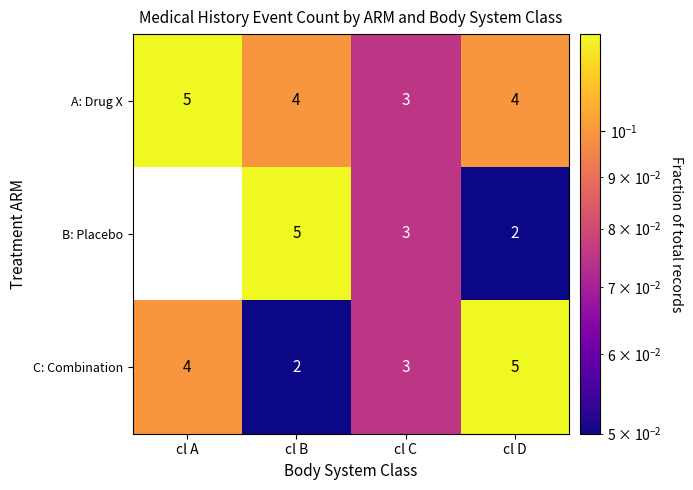

List the series in order of their overall mean, lowest first.

B: Placebo, C: Combination, A: Drug X